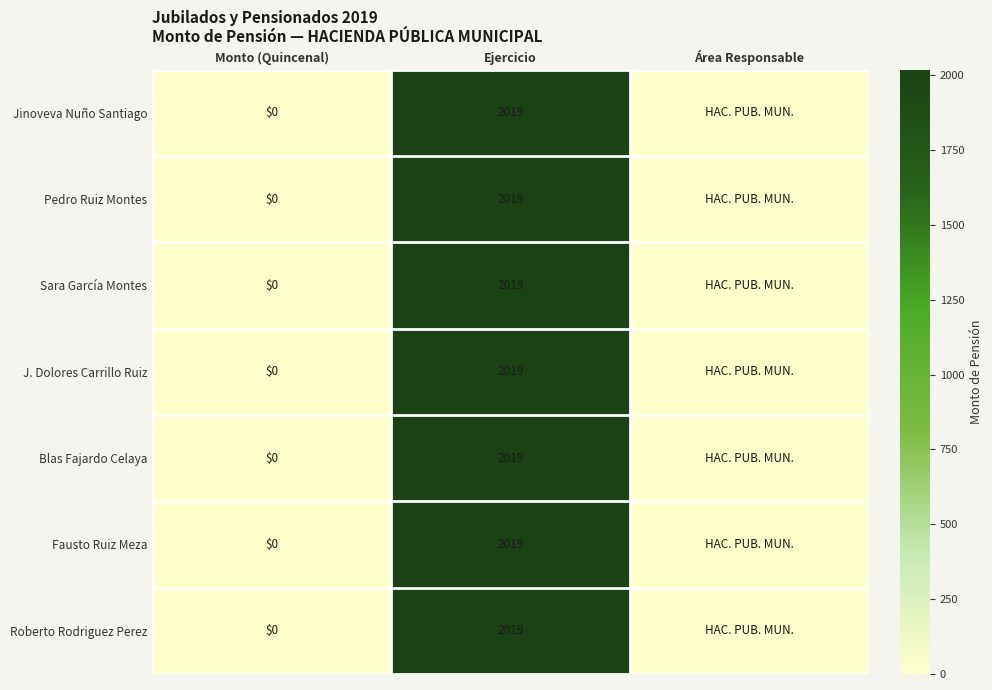

At which category is the sum across all series the highest?

Ejercicio